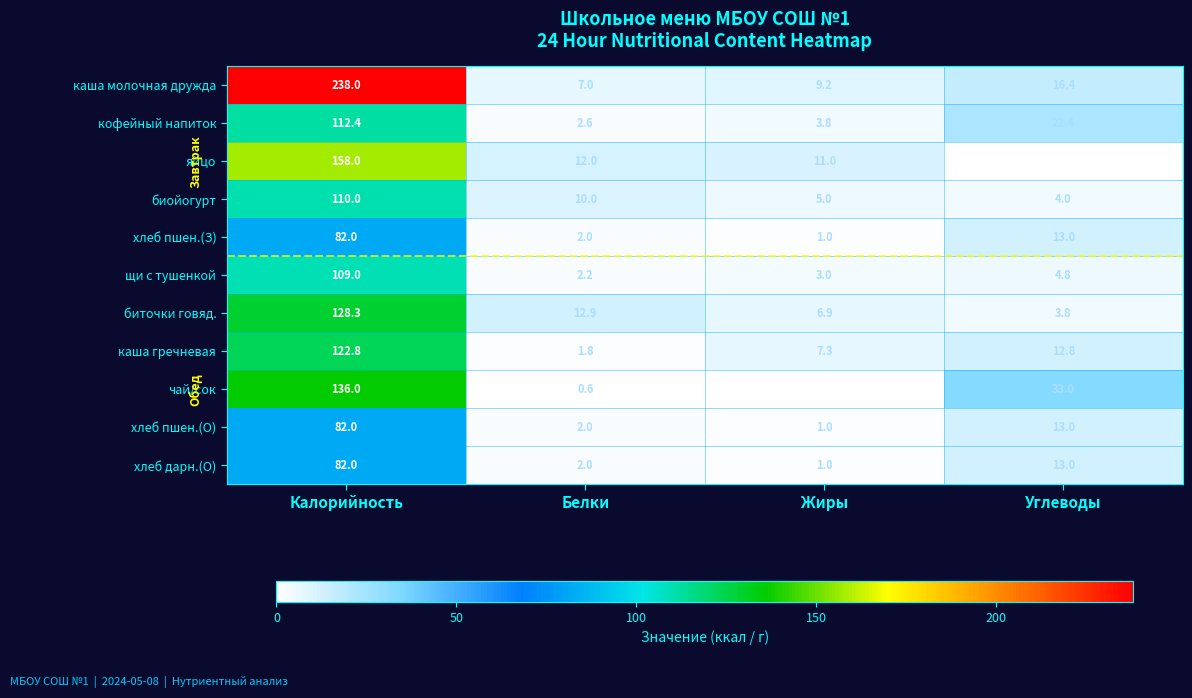

What is the spread (max minus min) of values at Углеводы?

33.0